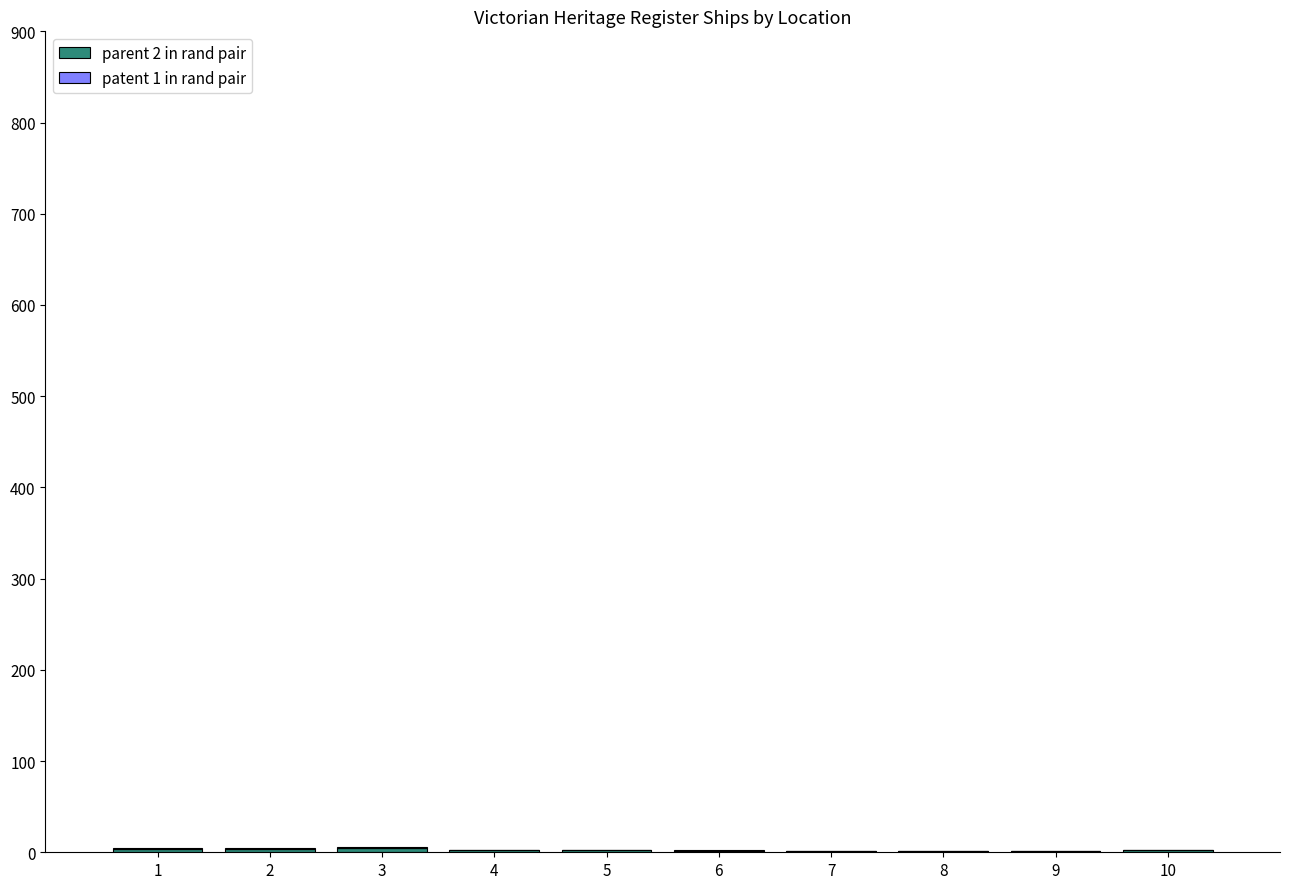

Does the chart contain stacked bars?

Yes